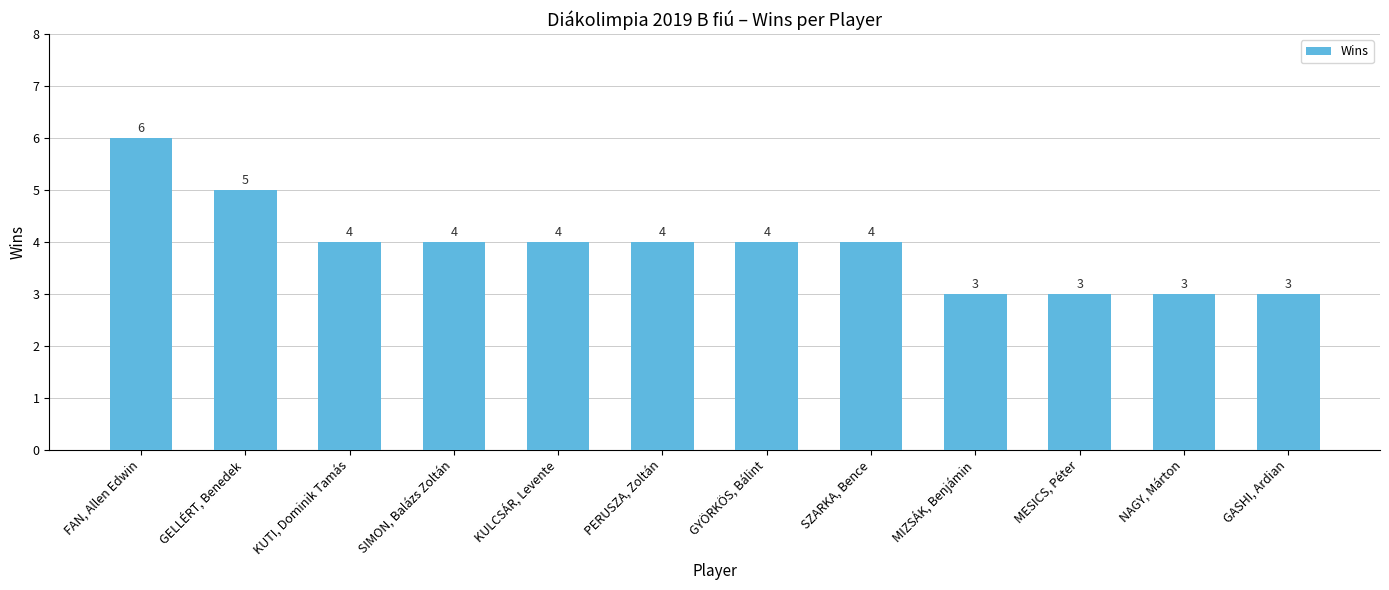

The value at NAGY, Márton is 3. True or false?

True